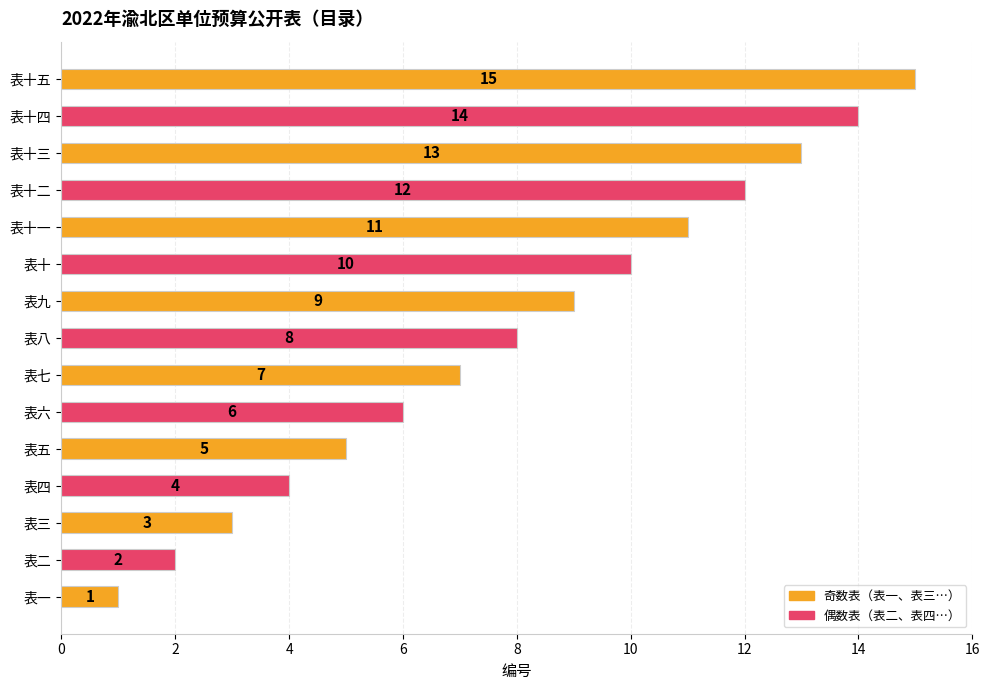

Where is the data nearest to the value 8?

表八